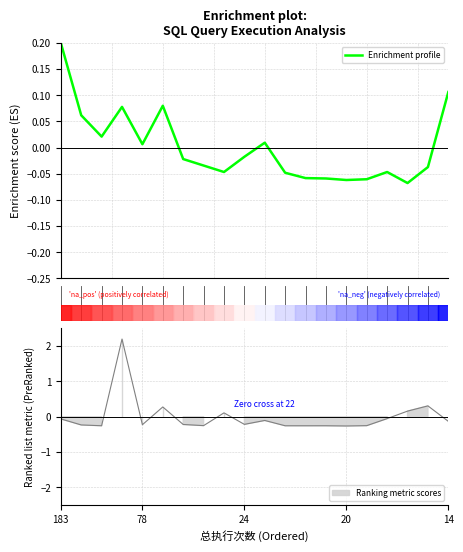

What is the greatest value displayed?

0.2